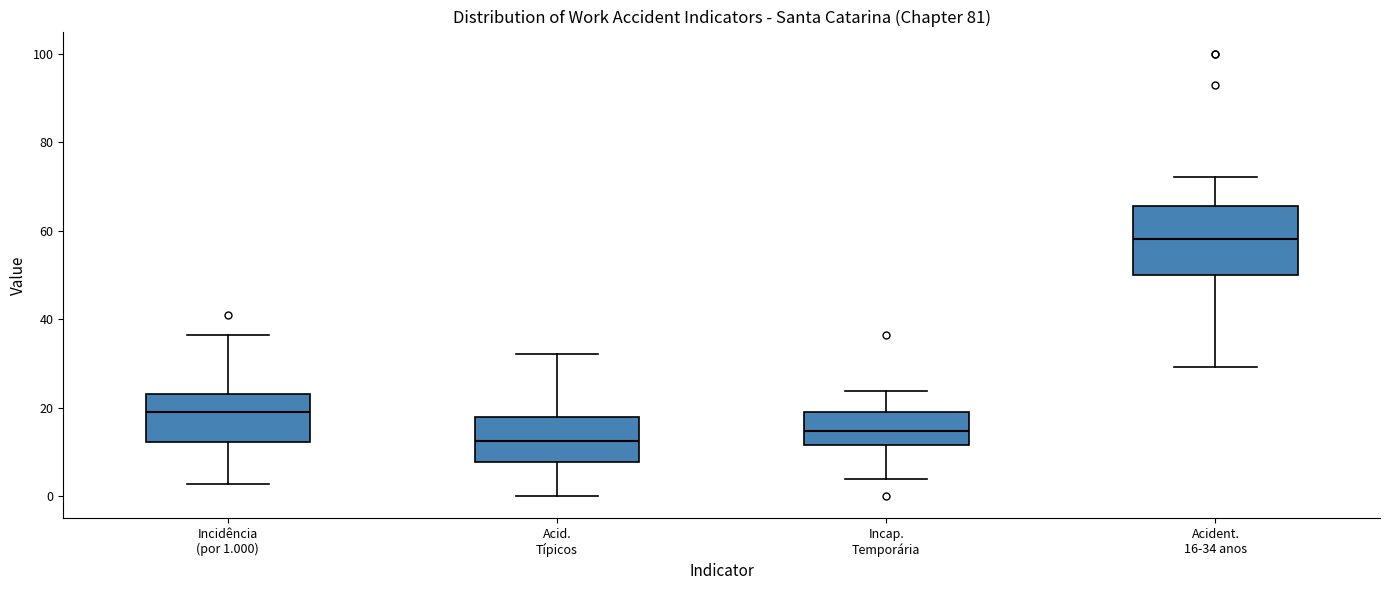

Which box is the tallest, from its lower edge to its upper edge?

Acident. 16-34 anos